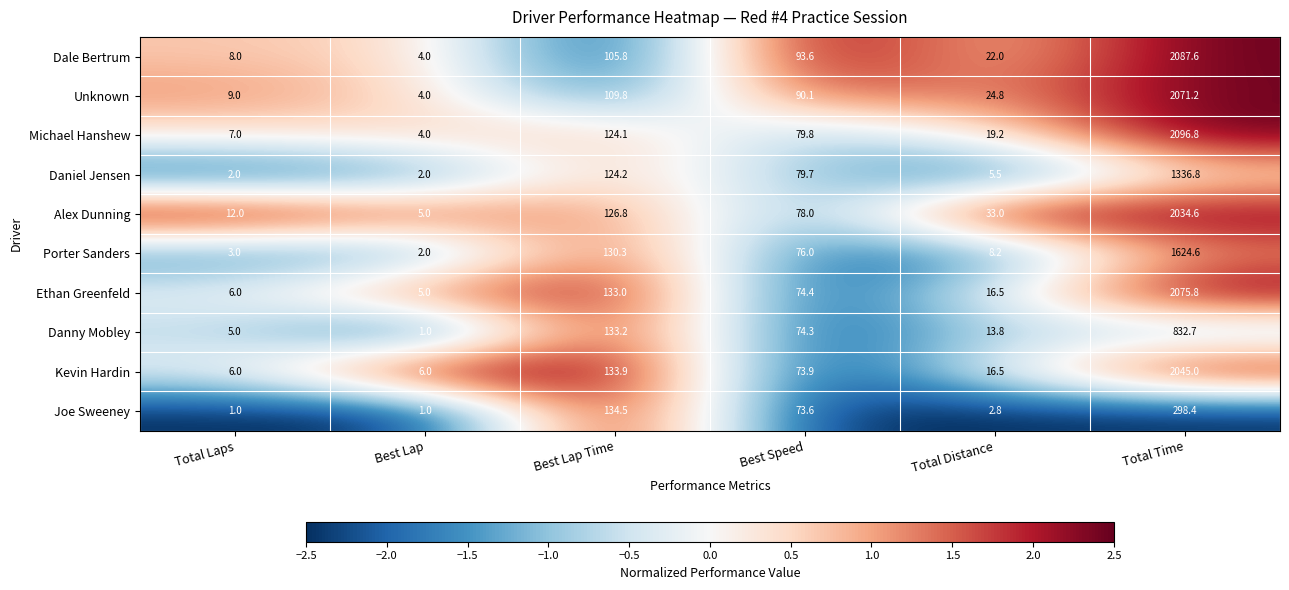

Which series changed the most between Total Distance and Total Time?

Michael Hanshew